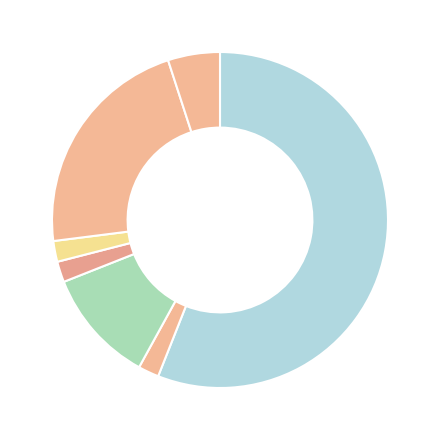

How many segments does this pie chart have?

7